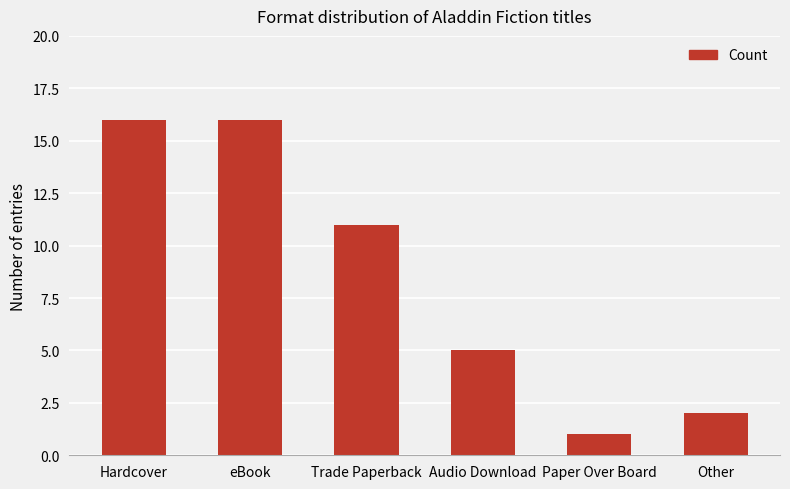

Reading right to left, extract all data points from this chart.

Other=2	Paper Over Board=1	Audio Download=5	Trade Paperback=11	eBook=16	Hardcover=16